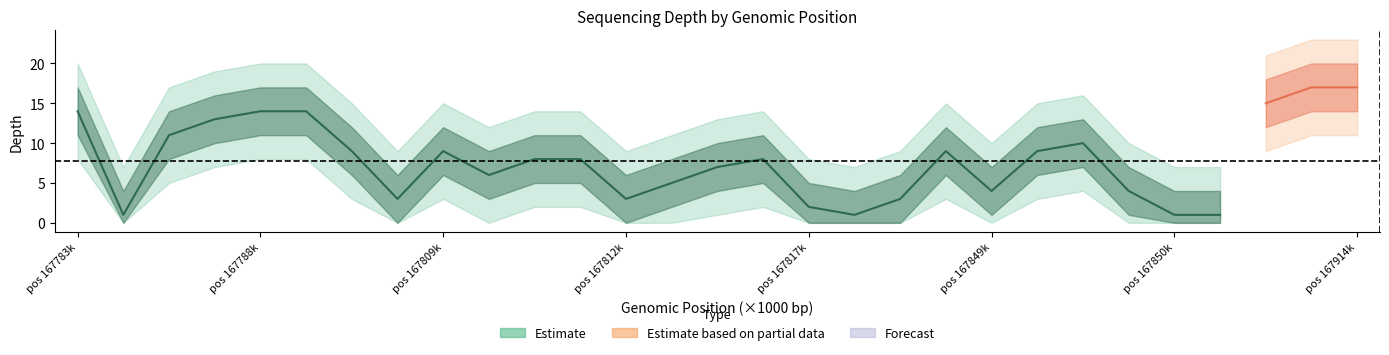

At 167826110, list the series in order from largest to smallest.

depth_outer_upper, depth_upper, depth, depth_lower, depth_outer_lower